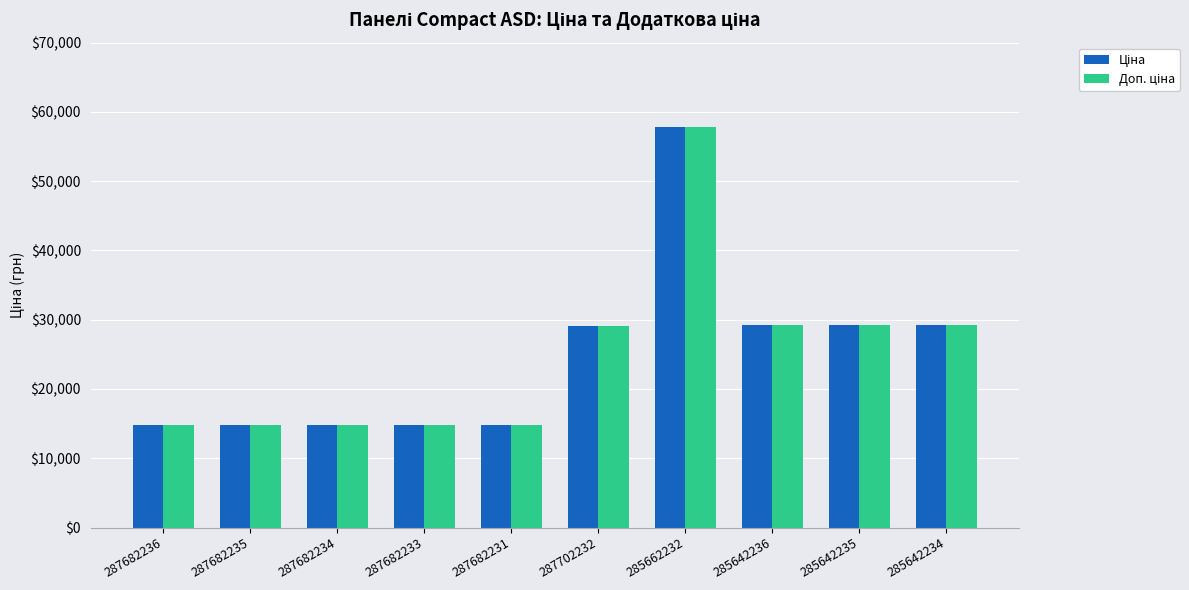

Which label corresponds to the largest value in the chart?

285662232